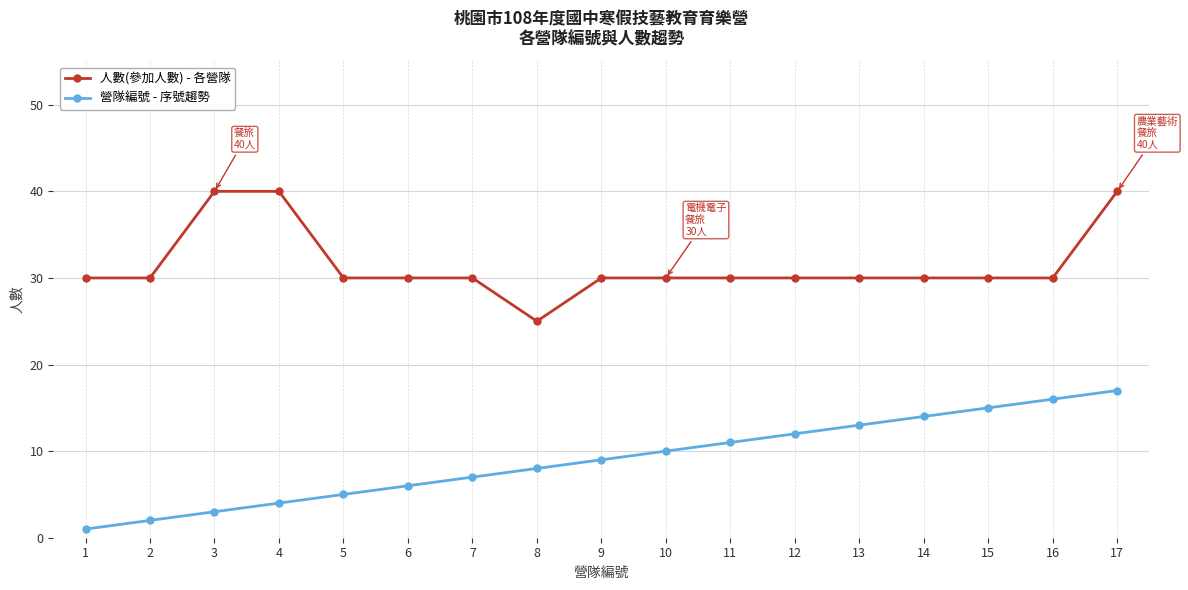

What is the value of the 營隊編號 - 序號趨勢 point at the 15th from the left?

15